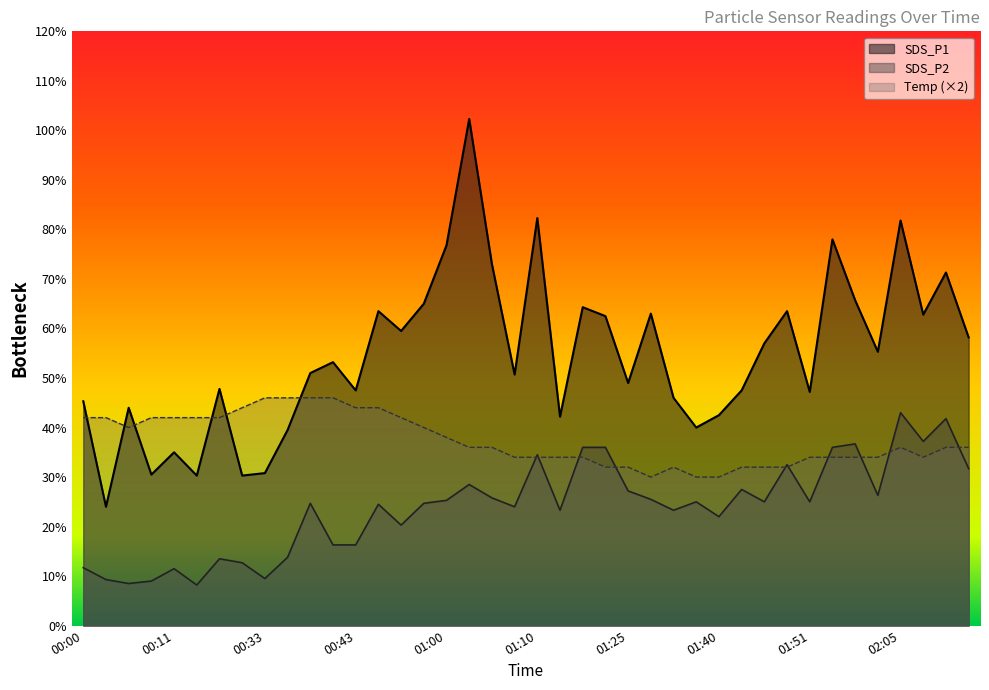

In Temp, how many points are higher than both neighbors (excluding endpoints)?

2